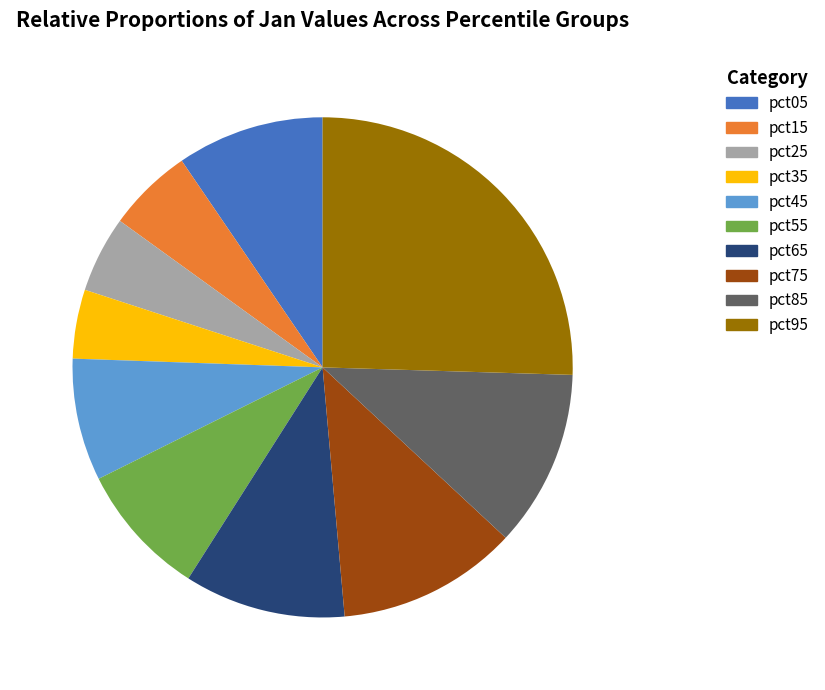

Is the sum of pct05 and pct45 greater than half?

No